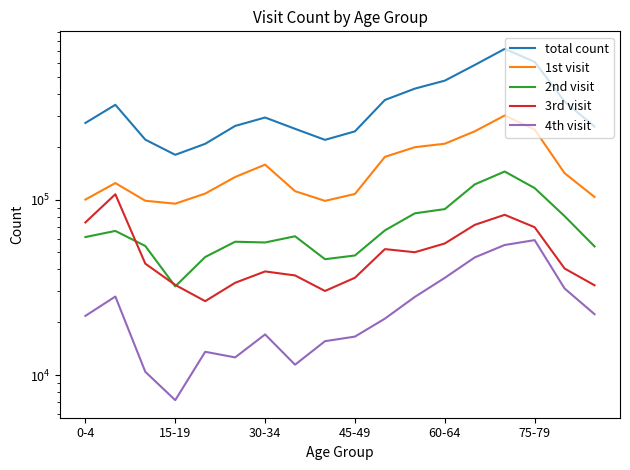

What is the average value of the total count series?

351090